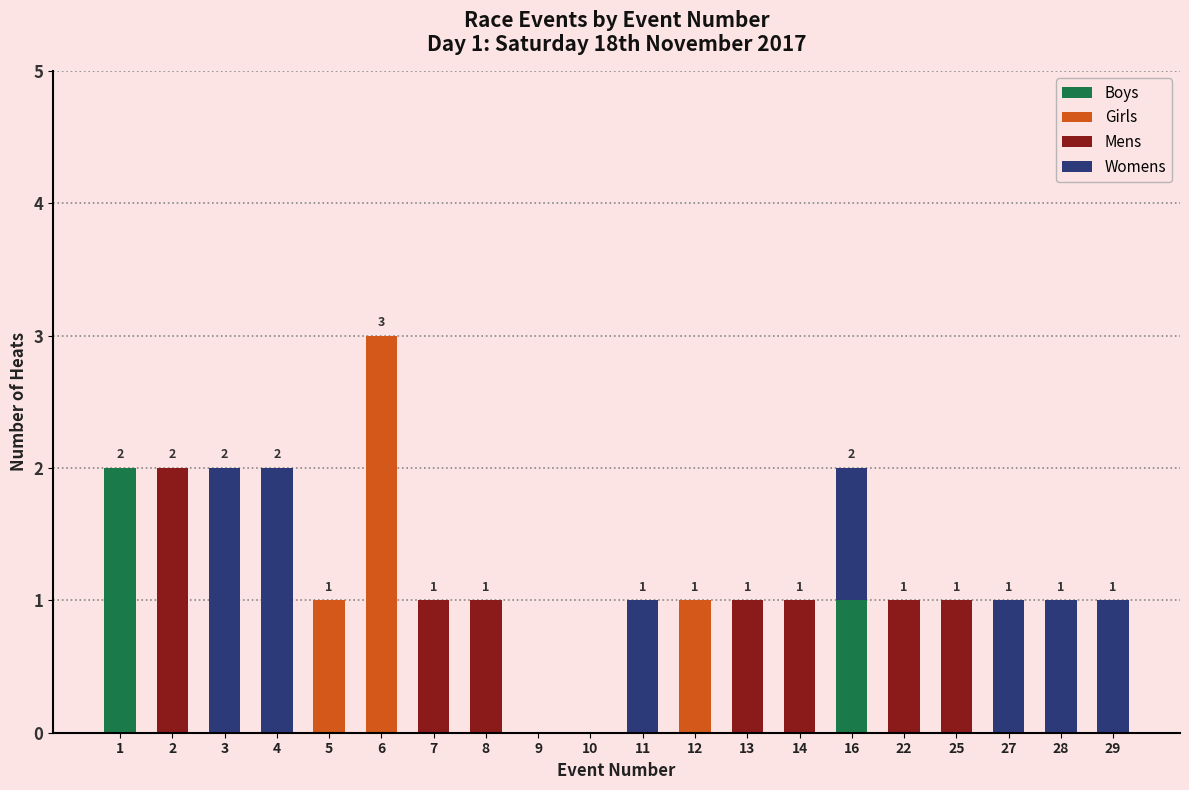

At which category is the sum across all series the highest?

6